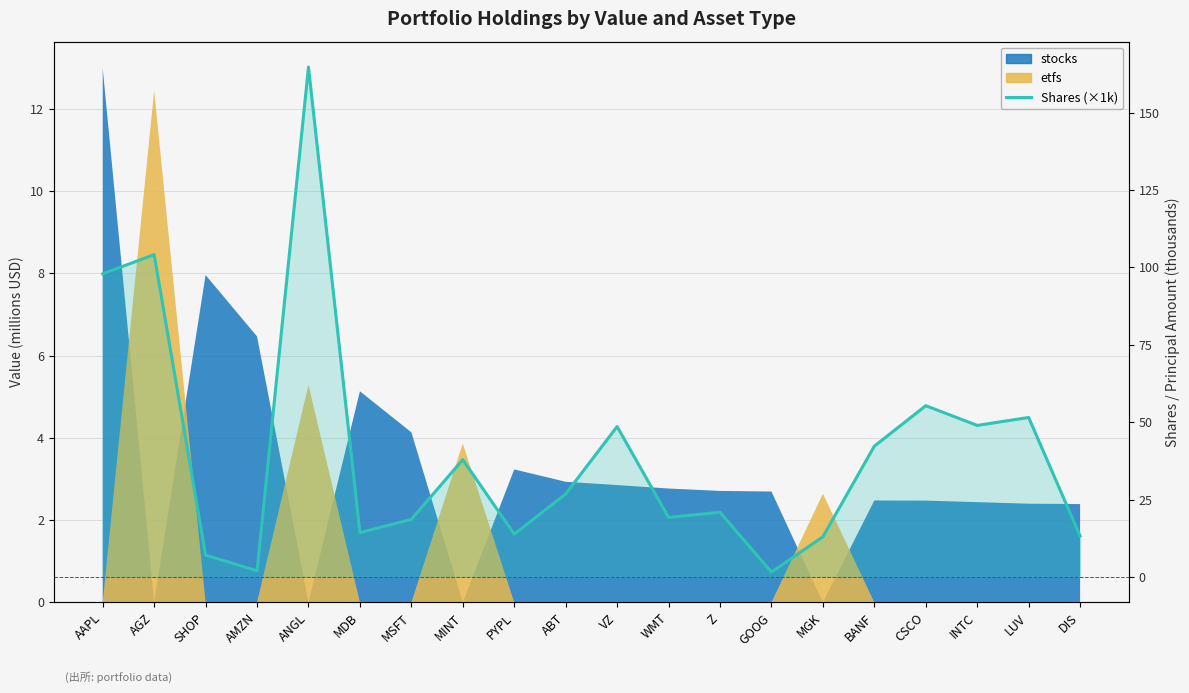

What is the label of the 18th point from the left?

INTC